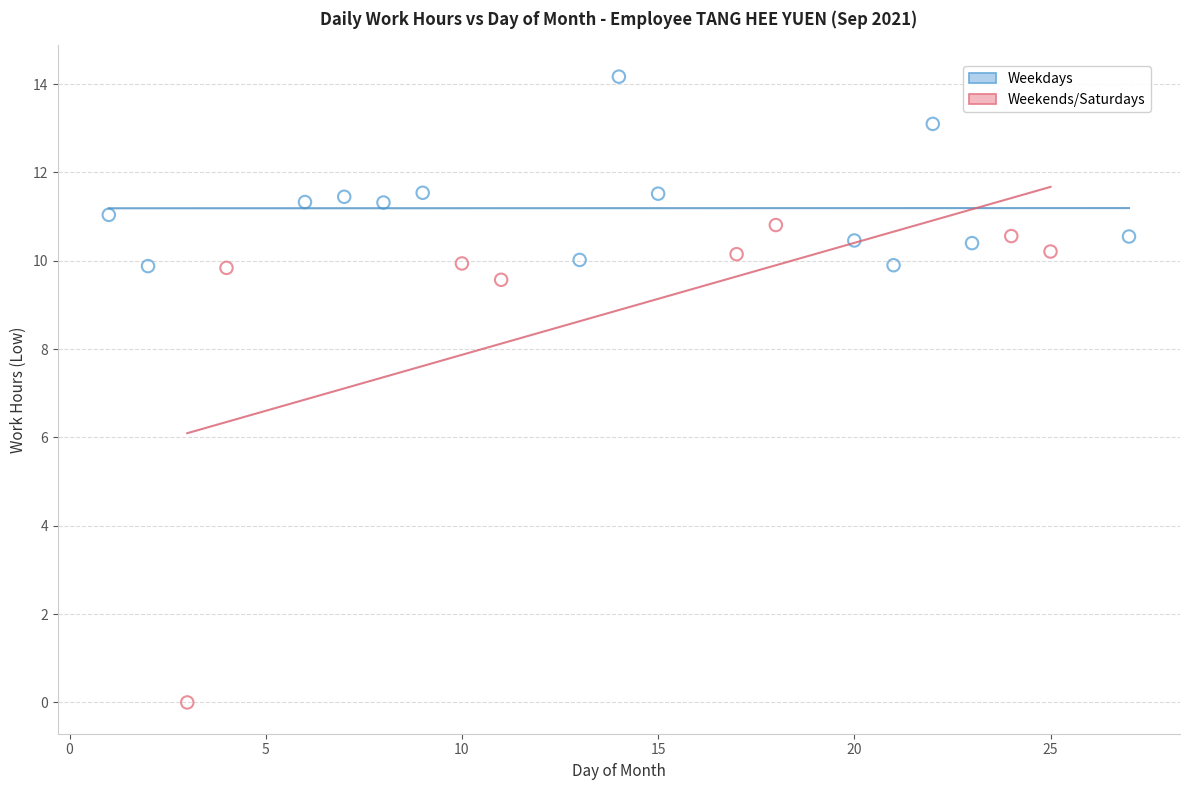

Which series reaches the minimum Y coordinate?

Weekends/Saturdays